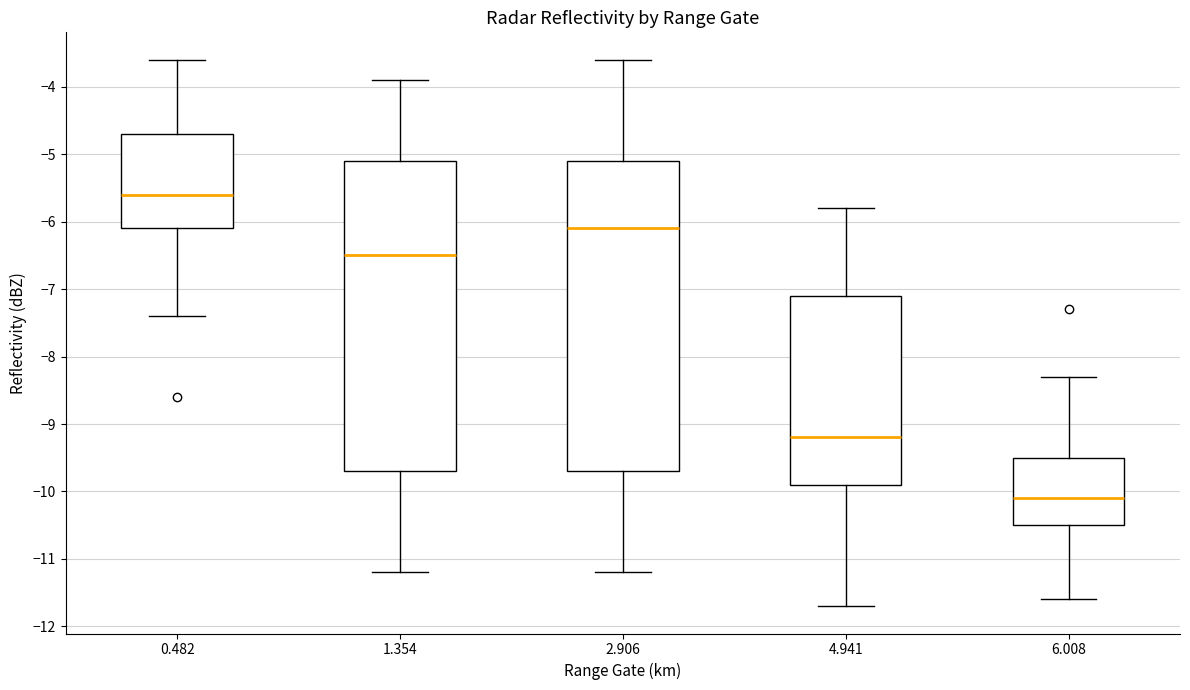

Which box has the highest median line?

0.482